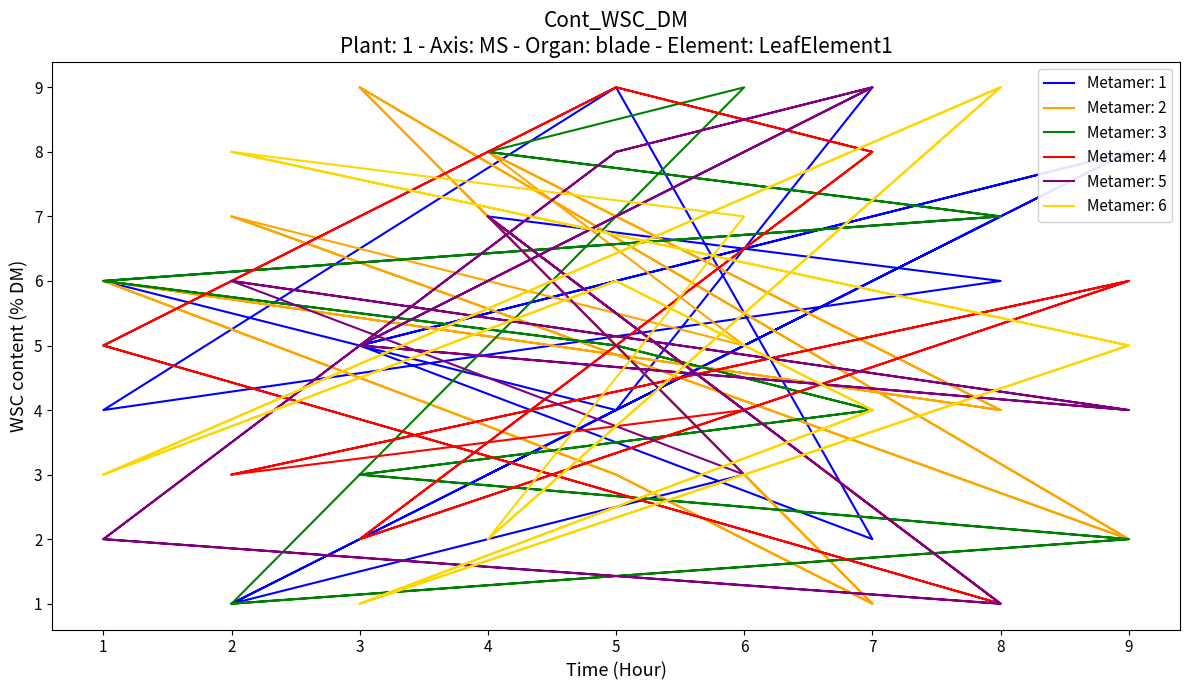

Count the number of categories in the chart.

17